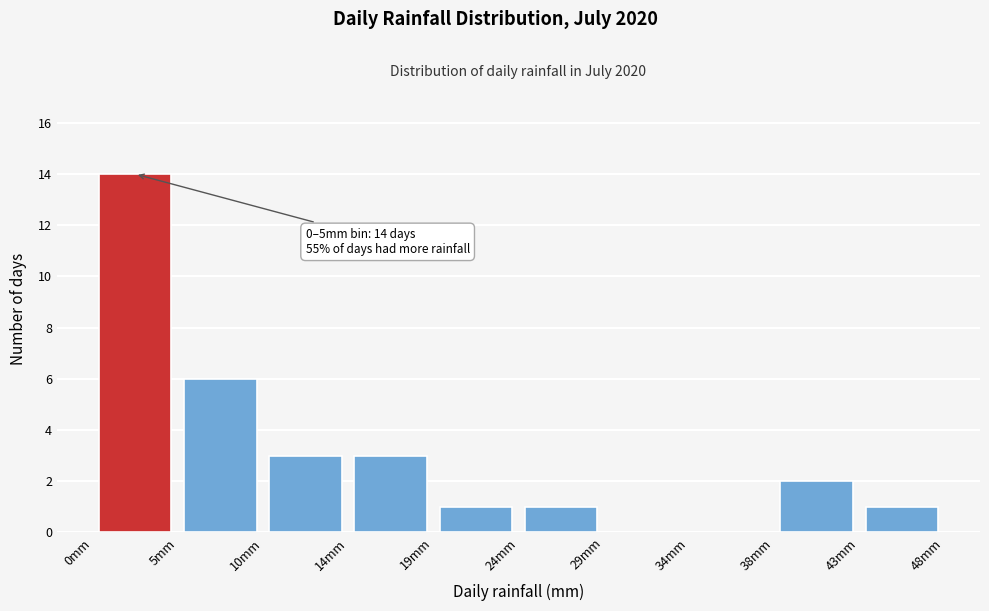

Over which range of the x-axis is the bar tallest?

0.0 to 4.8